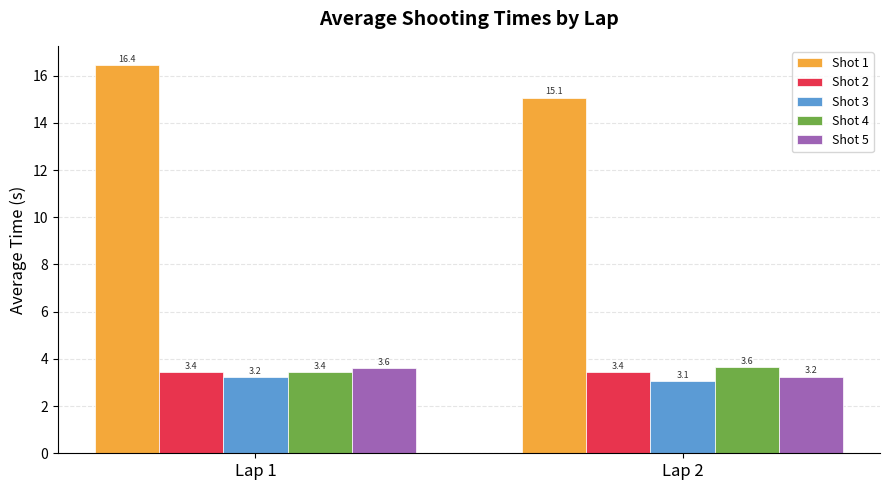

Rank the series at Lap 2 from highest to lowest value.

Shot 1, Shot 4, Shot 2, Shot 5, Shot 3